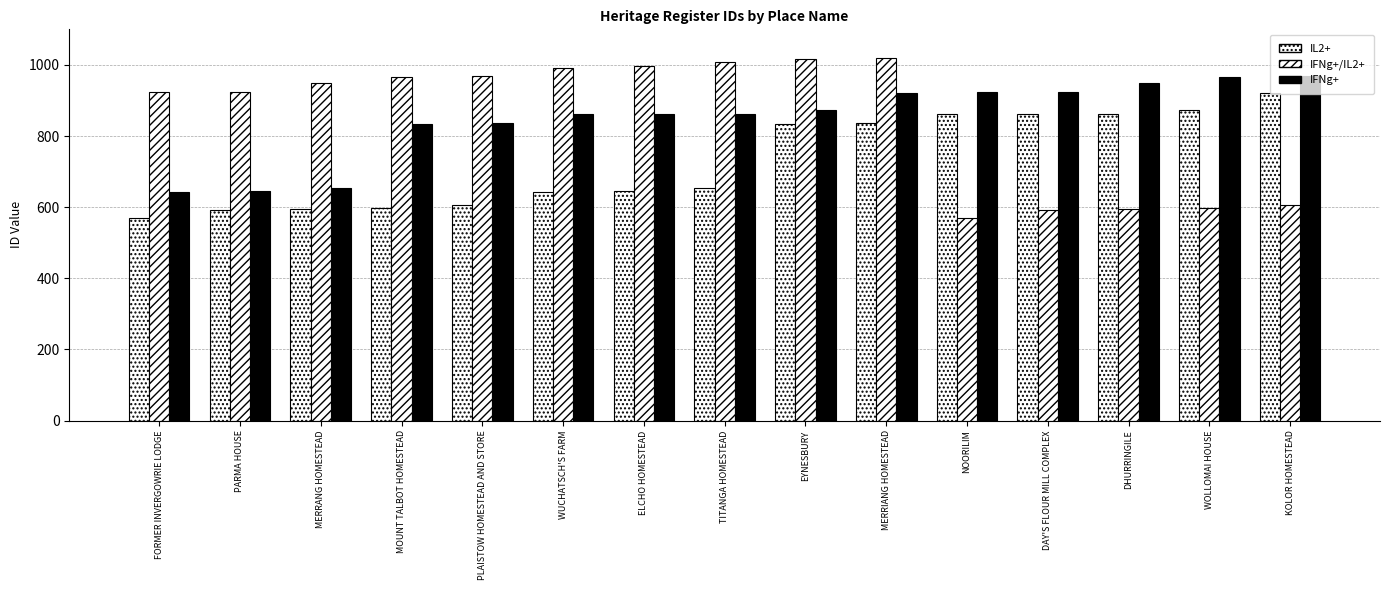

Are the bars grouped side by side (vs. stacked)?

Yes